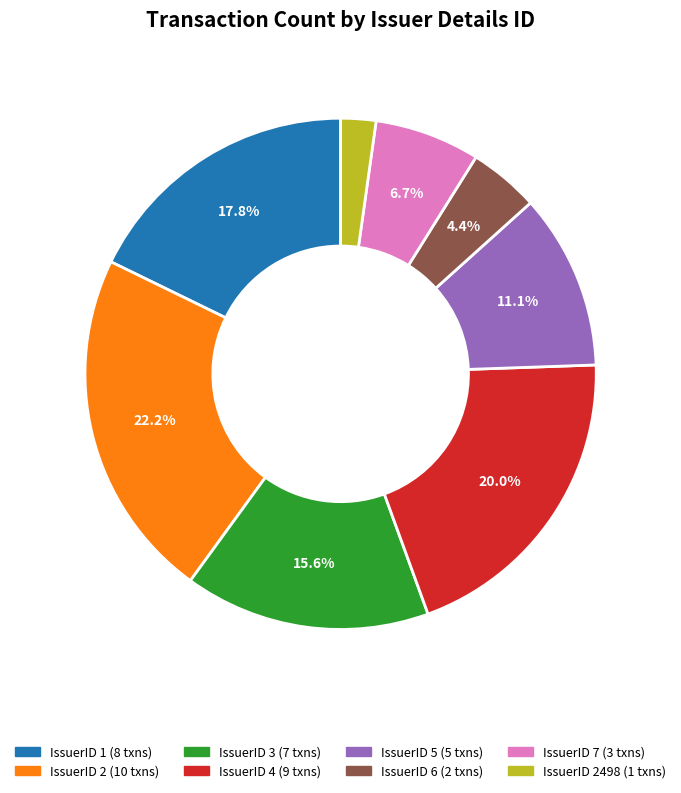

Is there a majority slice in this chart?

No